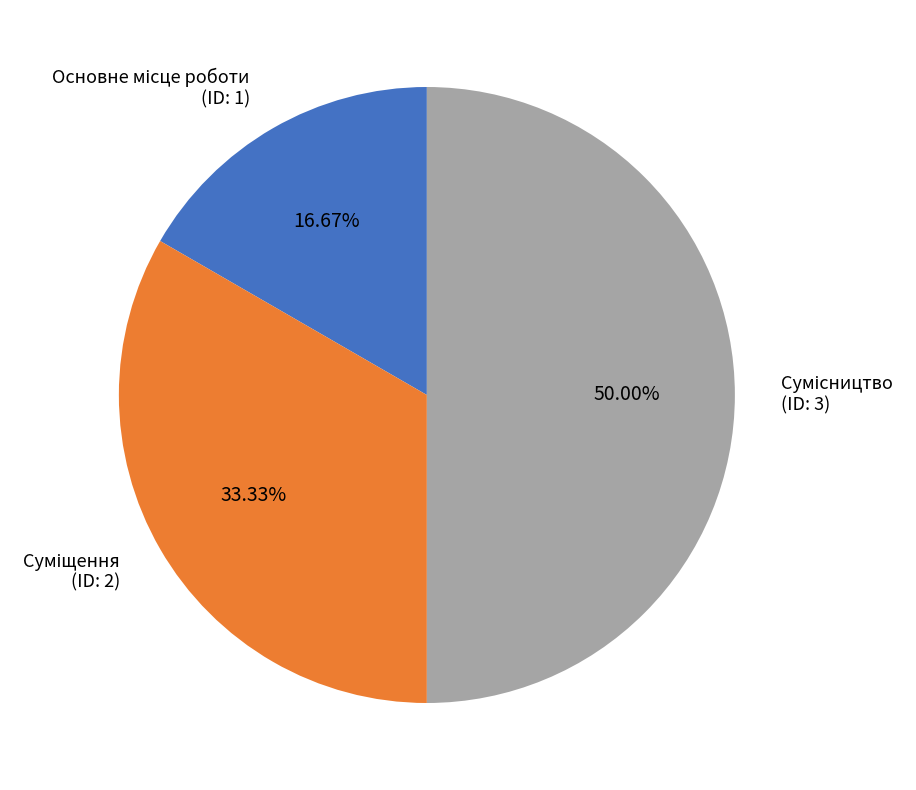

How many slices are in this pie chart?

3